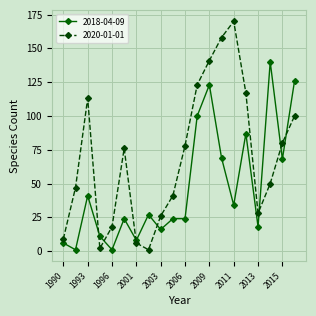

Rank the series by their maximum value, from lowest to highest.

2018-04-09, 2020-01-01